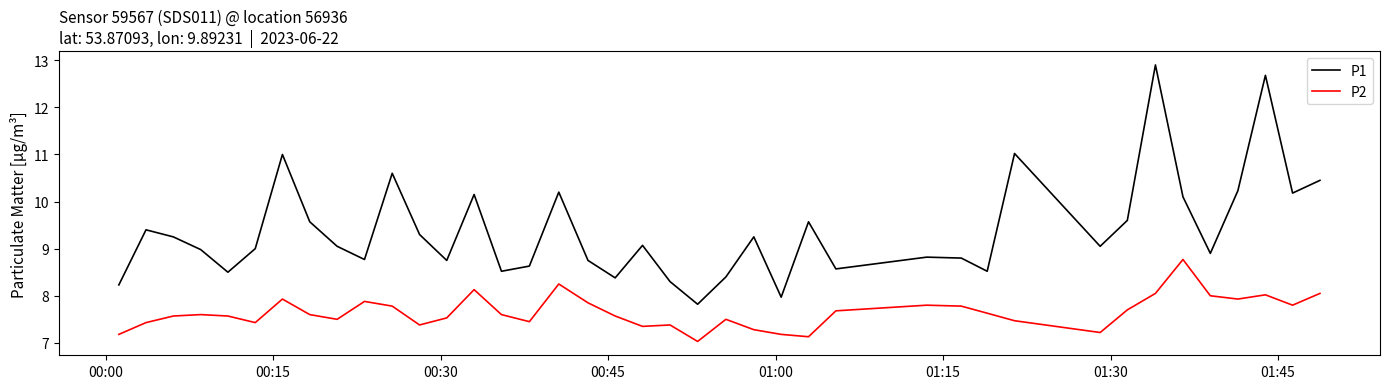

What is the maximum value for P2?

8.8